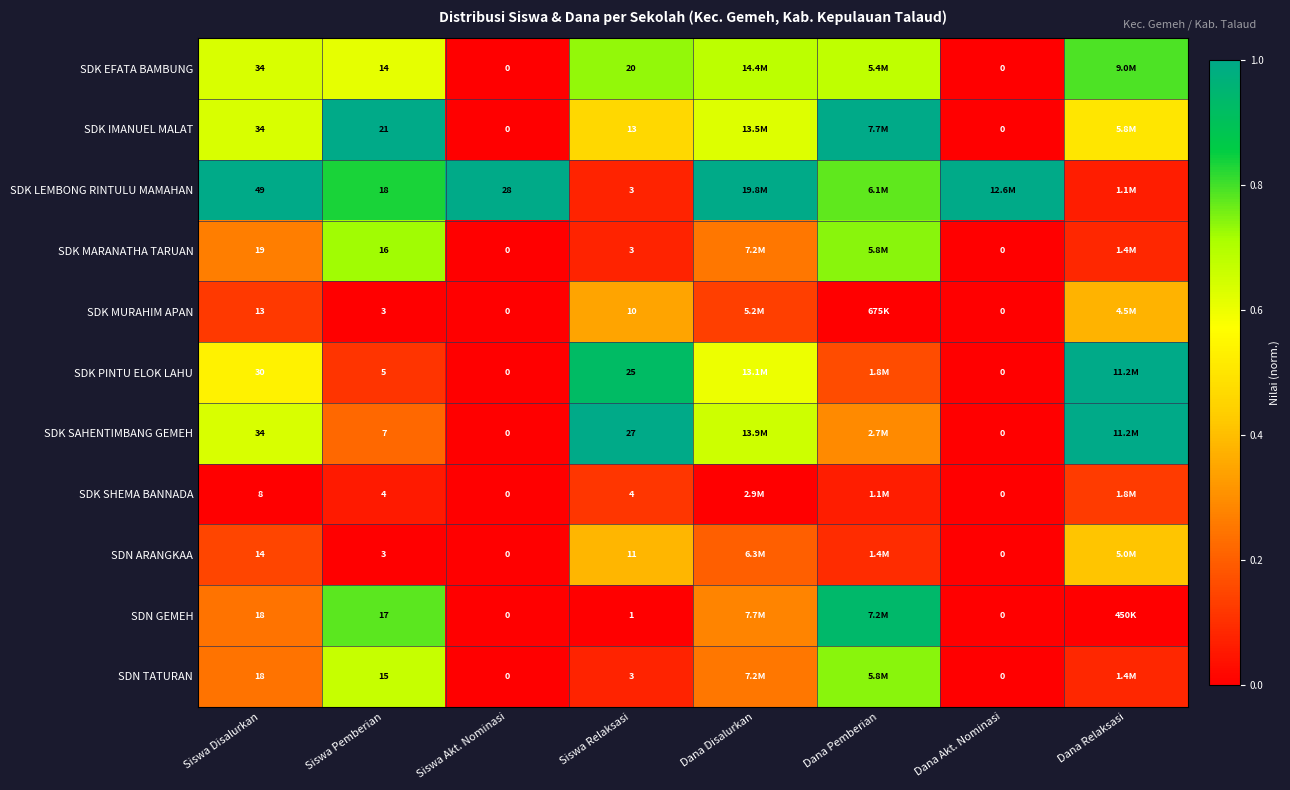

Which series changed the most between Siswa Pemberian and Siswa Akt. Nominasi?

SDK IMANUEL MALAT